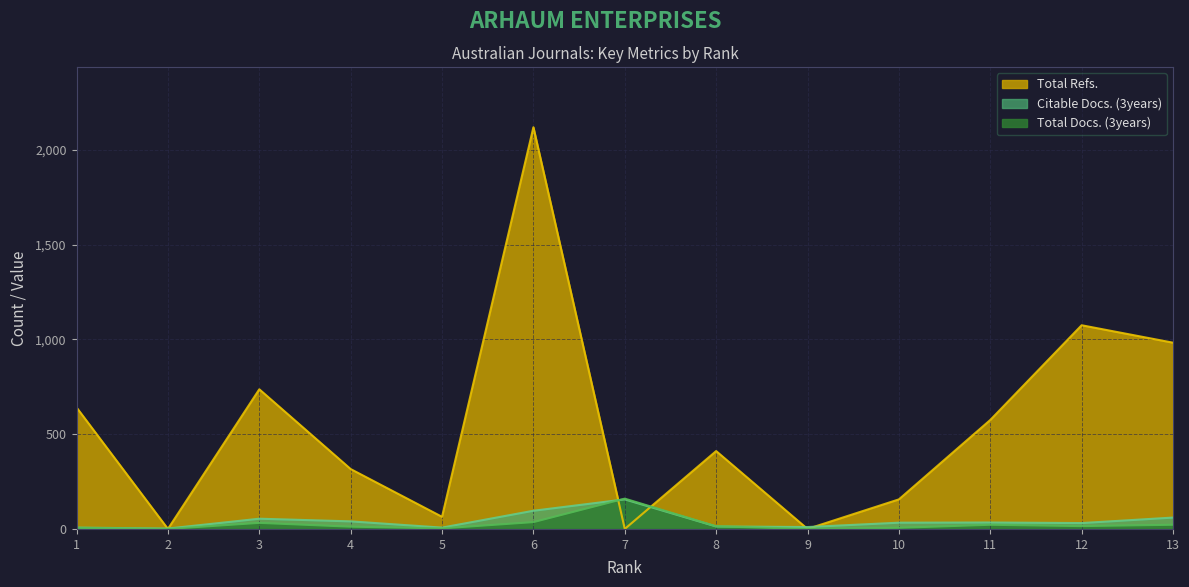

Reading left to right, transcribe all the data shown in this chart.

Total Docs. (3years): 6	0	32	12	3	36	160	14	0	6	22	15	22
Citable Docs. (3years): 7	2	54	40	7	96	156	13	10	33	34	31	60
Total Refs.: 641	0	737	316	64	2120	0	411	0	156	575	1075	983